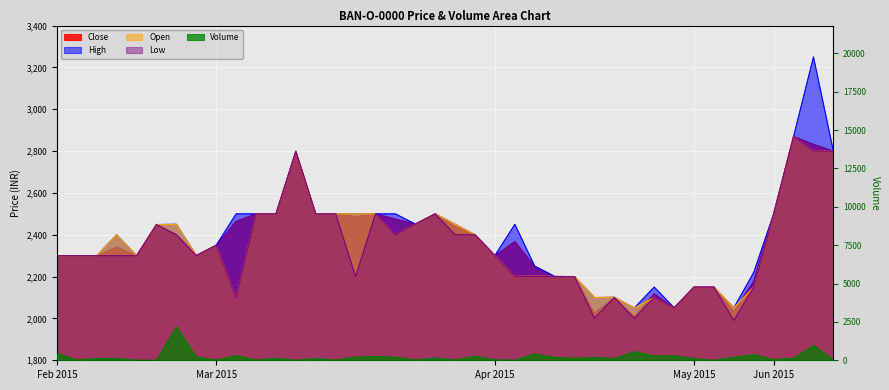

What is the lowest value of the Close series?

2008